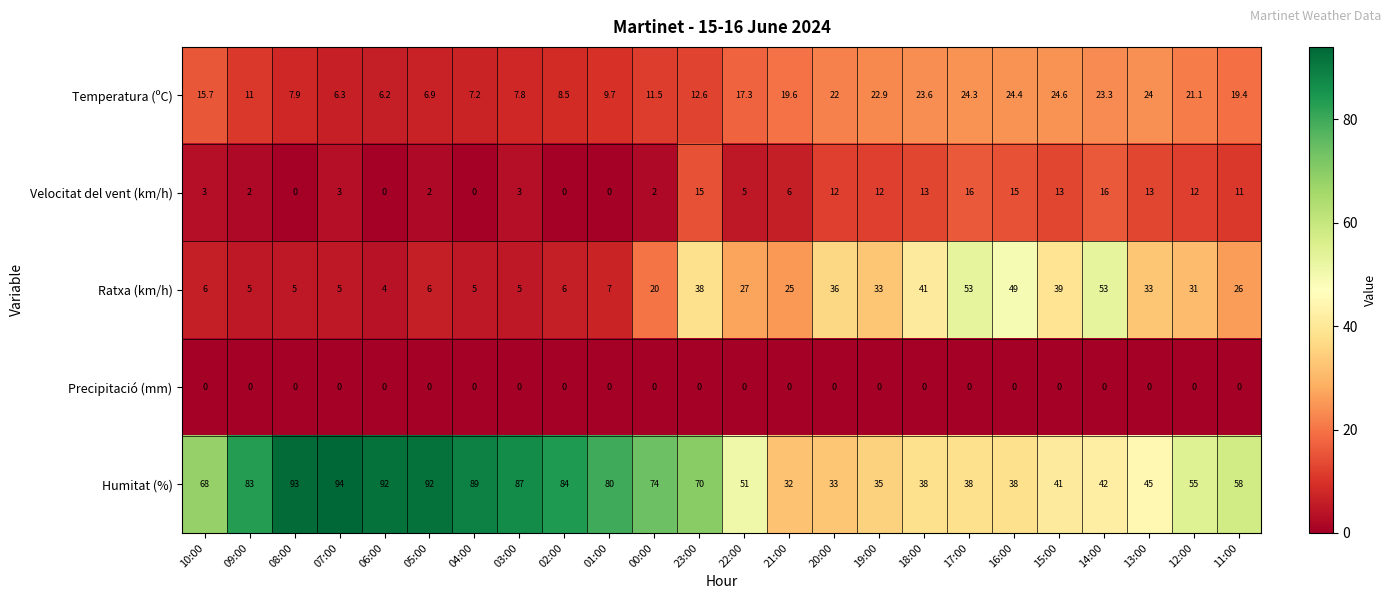

At which category is the sum across all series the highest?

23:00